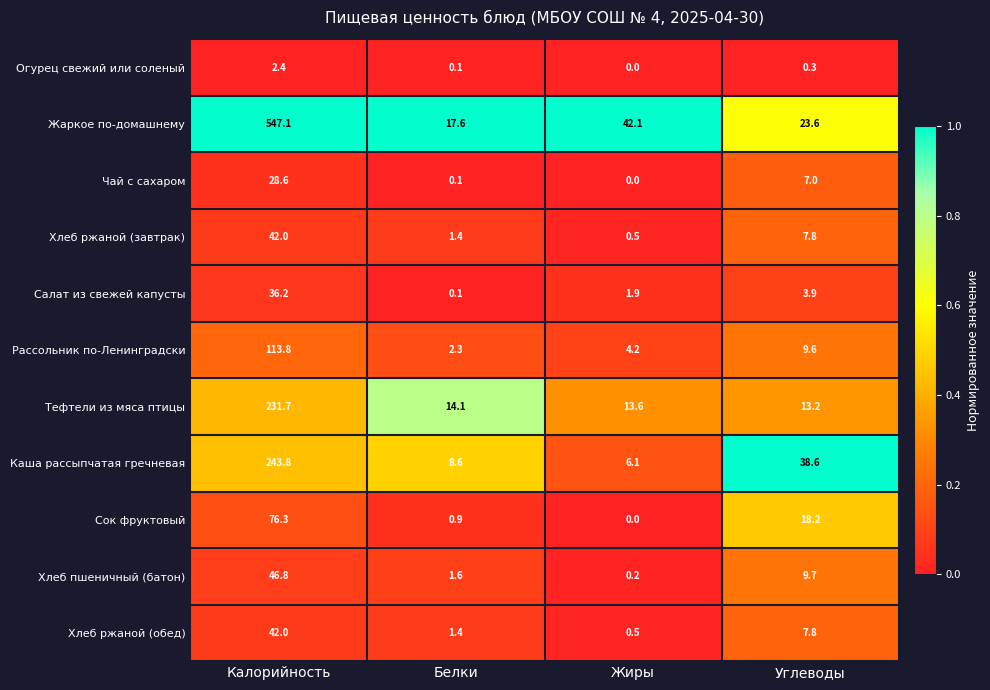

How many series are shown in this chart?

11